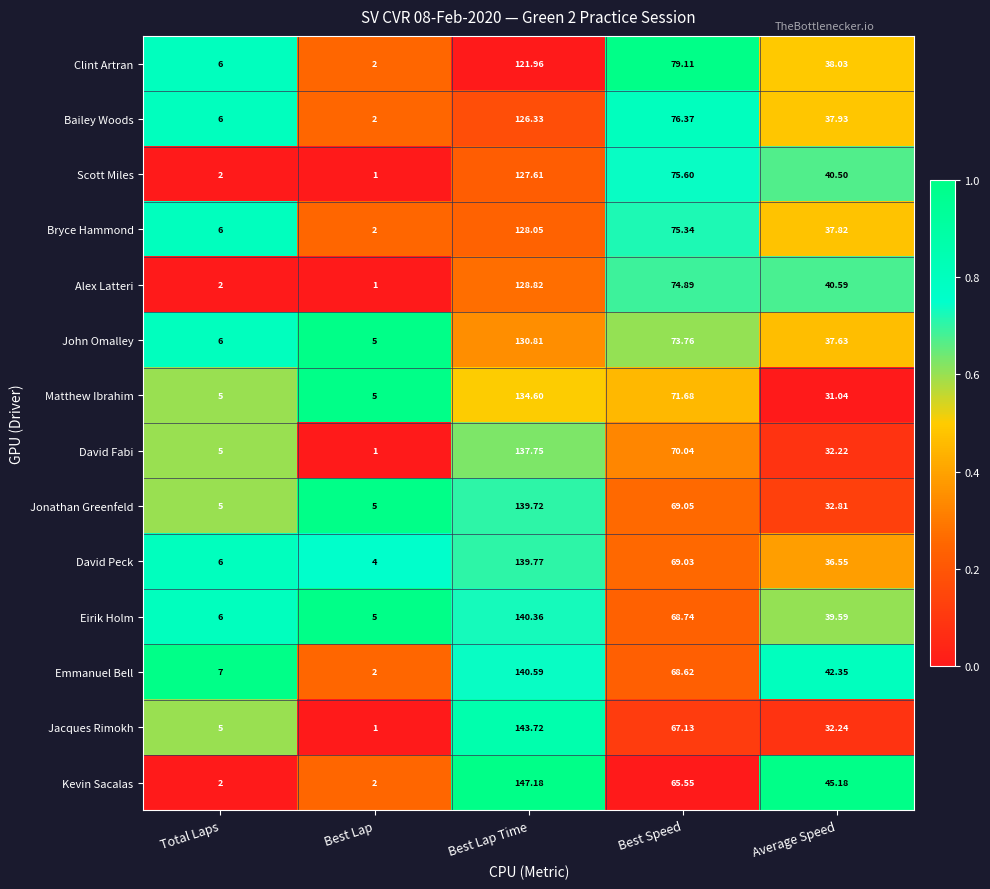

Which series has the largest total across all categories?

Kevin Sacalas